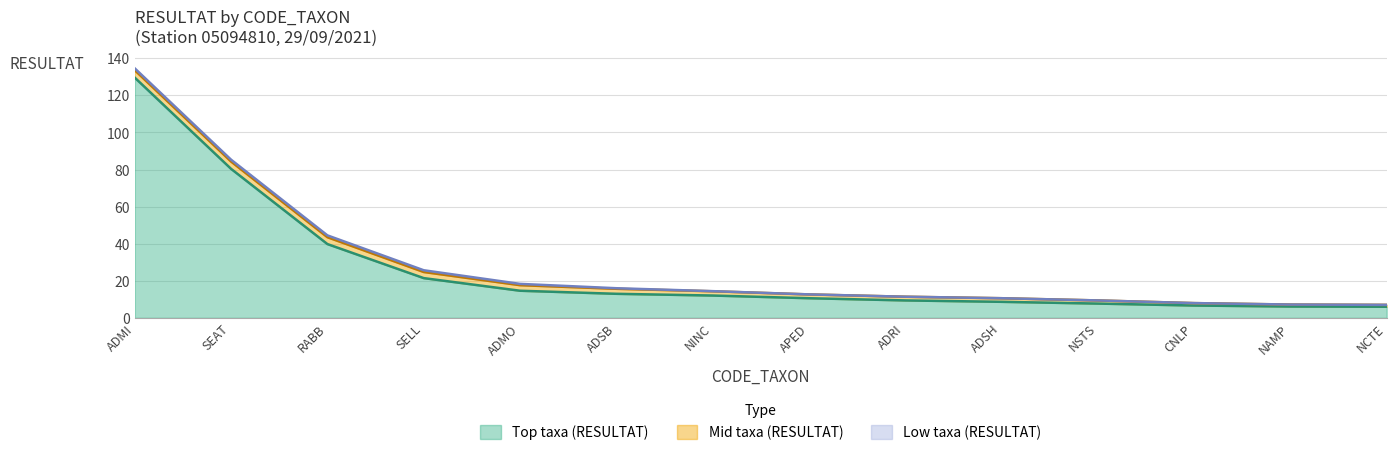

At which category is the sum across all series the highest?

ADMI